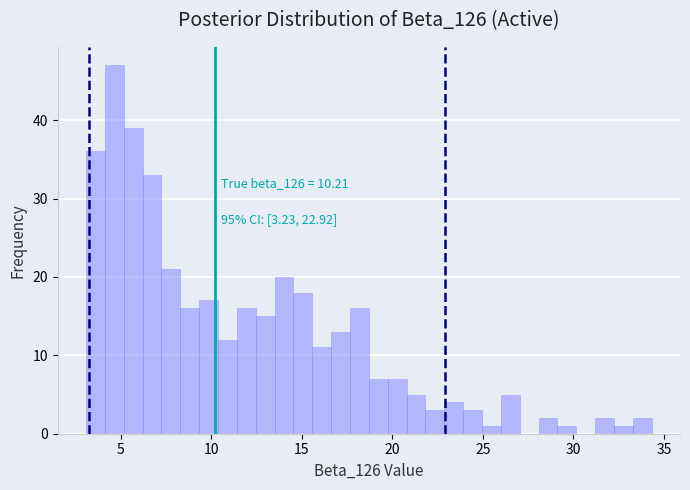

Around what value on the x-axis is the tallest bar? Give the approximate position of its centre, as read against the axis.

4.5